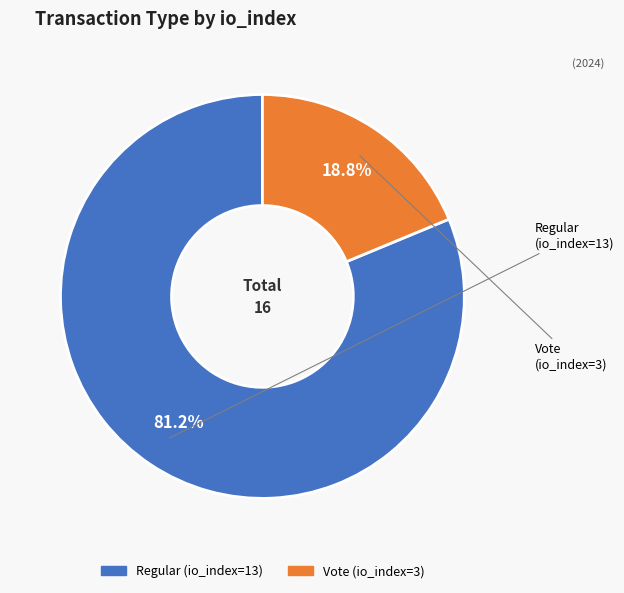

True or false: Vote (io_index=3) accounts for 19% of the total.

True